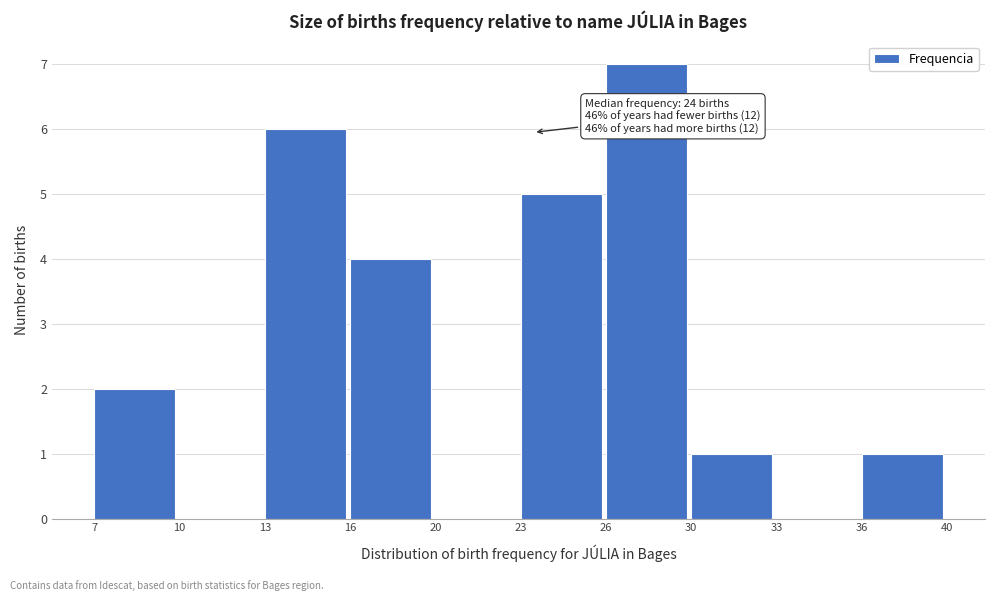

Reading left to right, extract all data points from this chart.

7=2	10=0	13=6	16=4	20=0	23=5	26=7	30=1	33=0	36=1